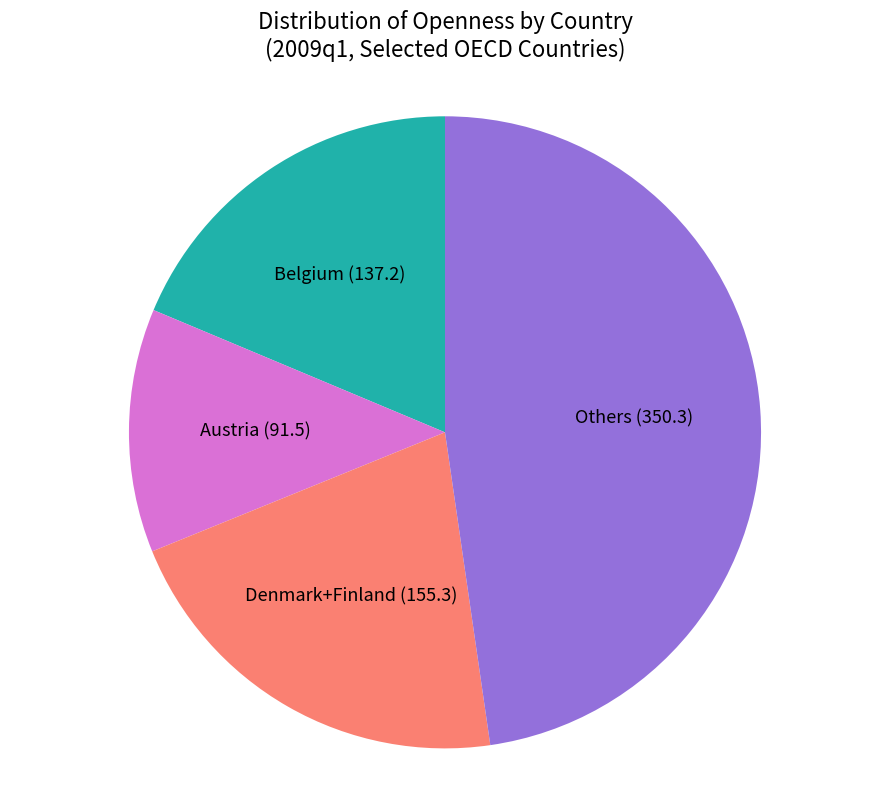

How many segments does this pie chart have?

4